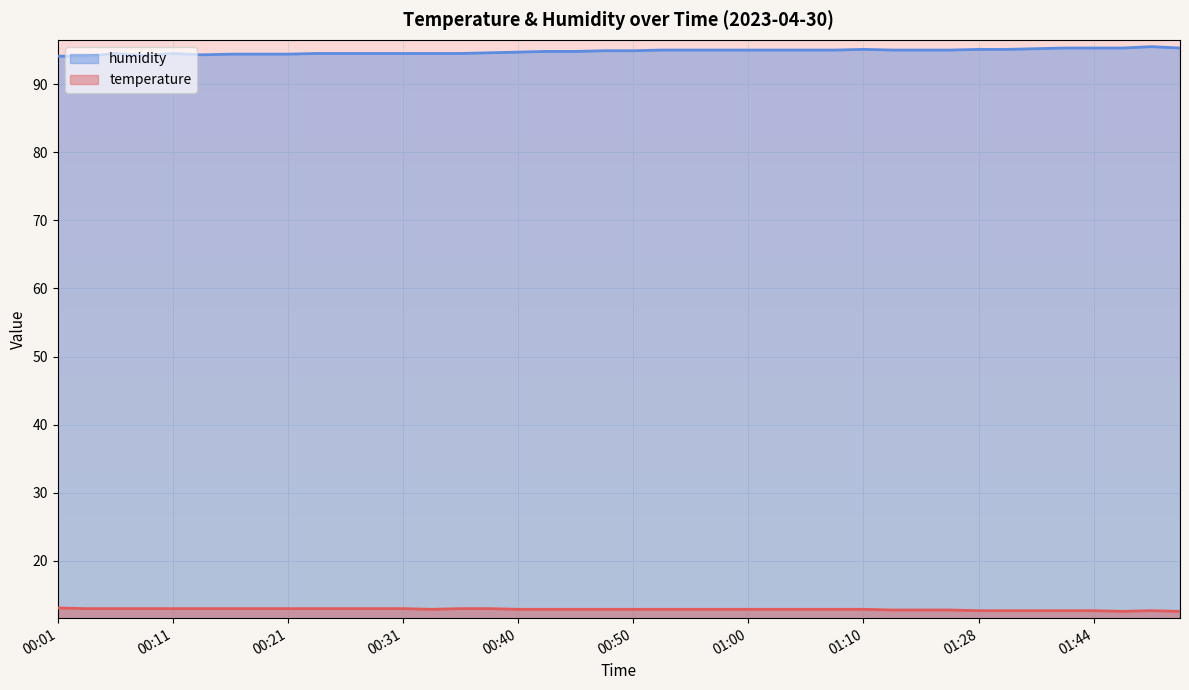

What is the difference between the humidity values at 00:16 and 00:11?

0.1